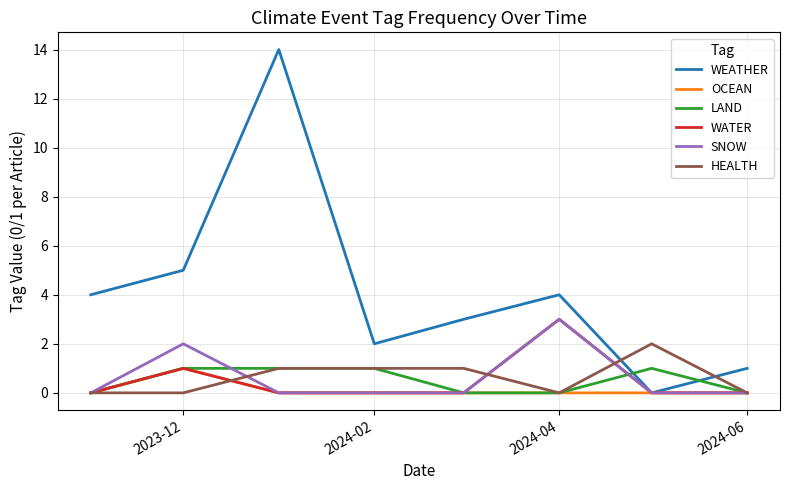

In WEATHER, how many points are lower than both neighbors (excluding endpoints)?

2